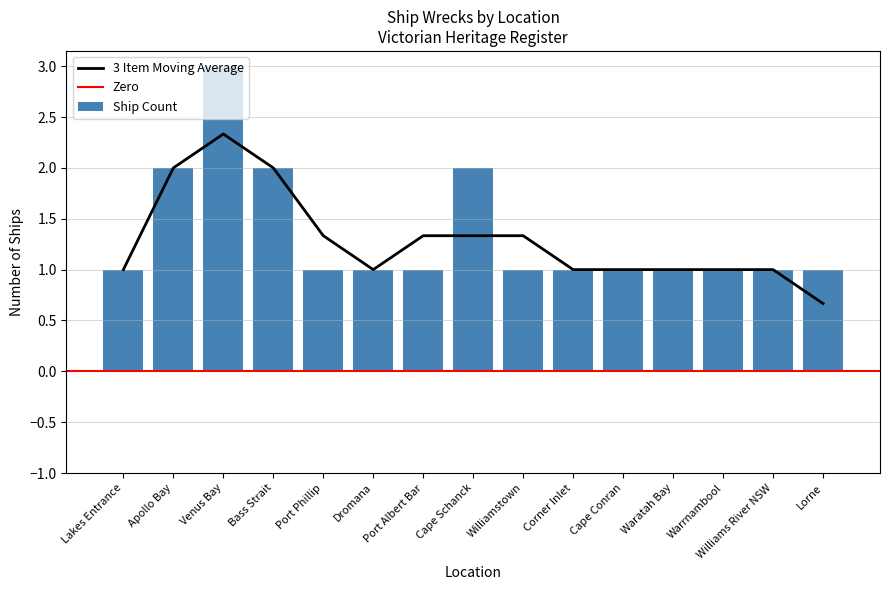

What position from the left is Apollo Bay?

2